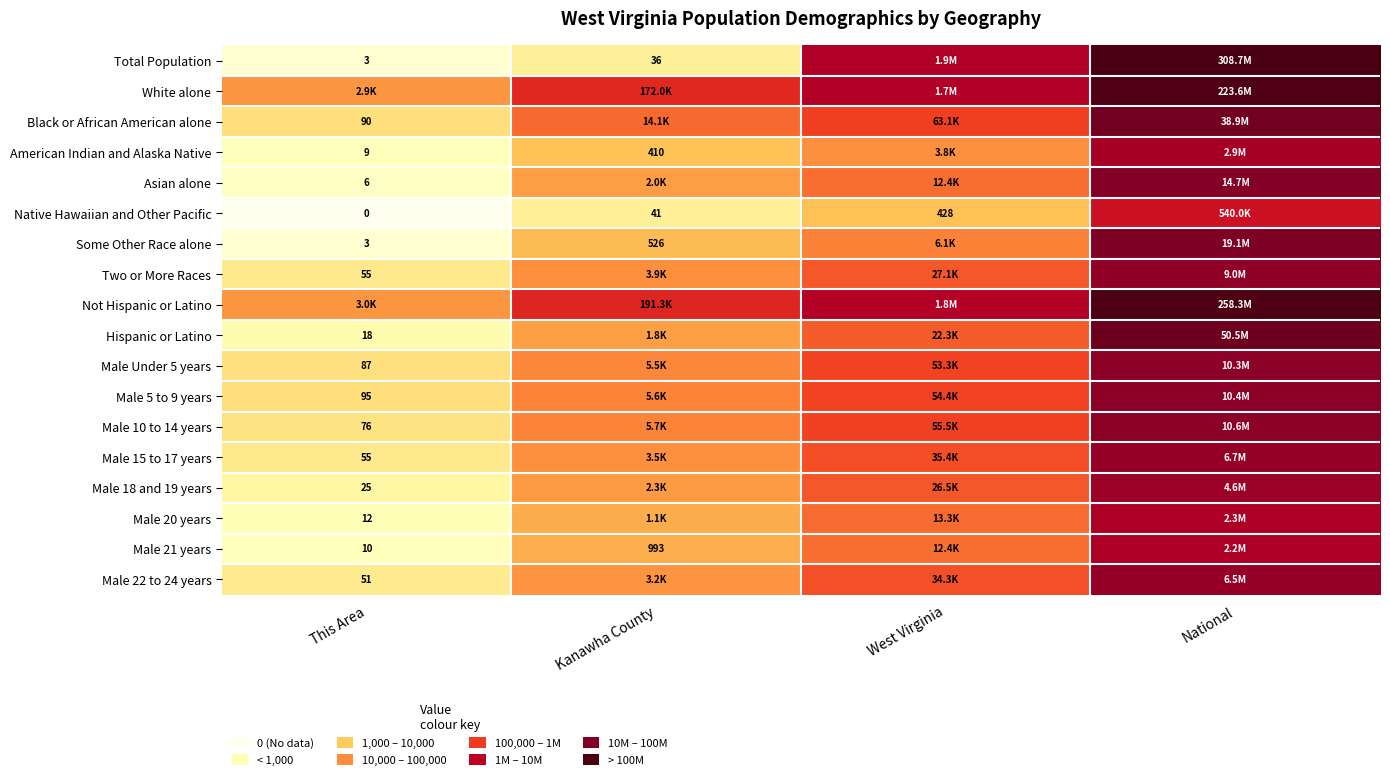

Is the value of Some Other Race alone at This Area greater than the value of Male 21 years at Kanawha County?

No